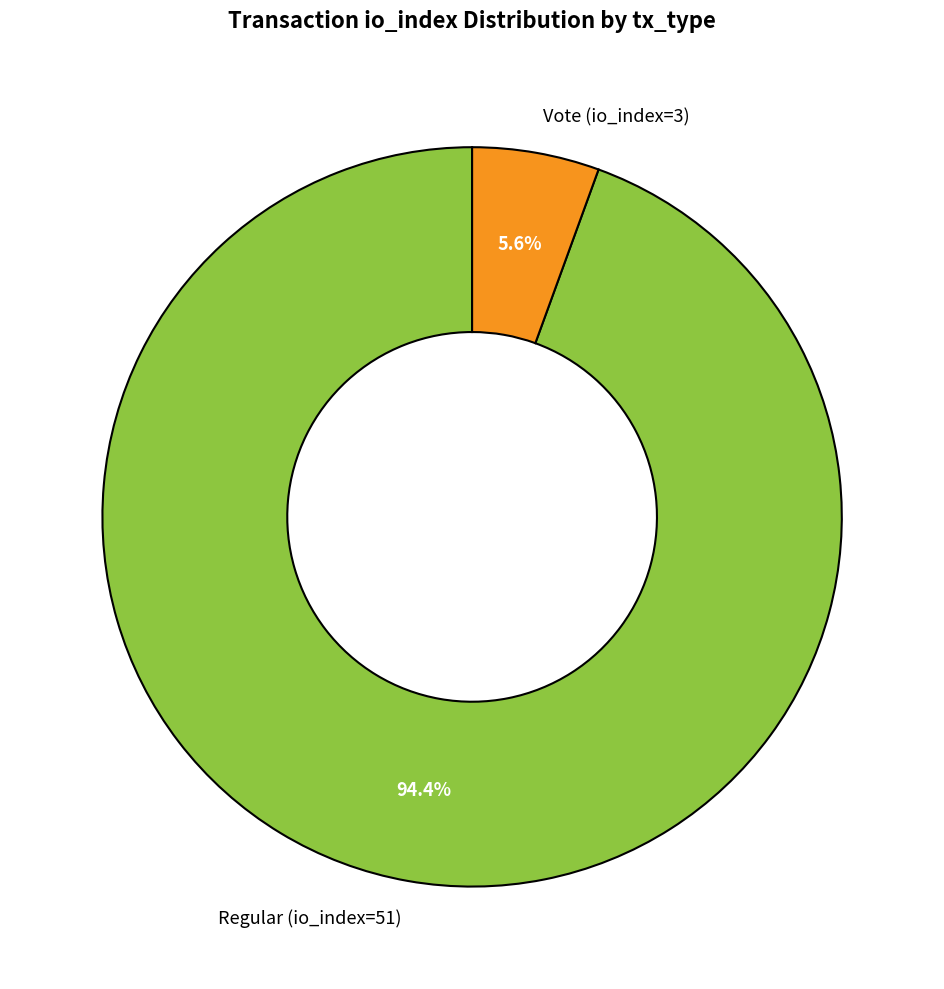

What percentage do Vote (io_index=3) and Regular (io_index=51) together represent?

100.0%